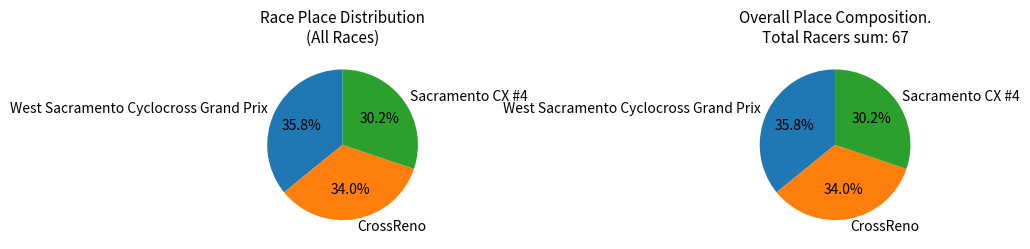

To the nearest percent, what portion does West Sacramento Cyclocross Grand Prix represent?

36%